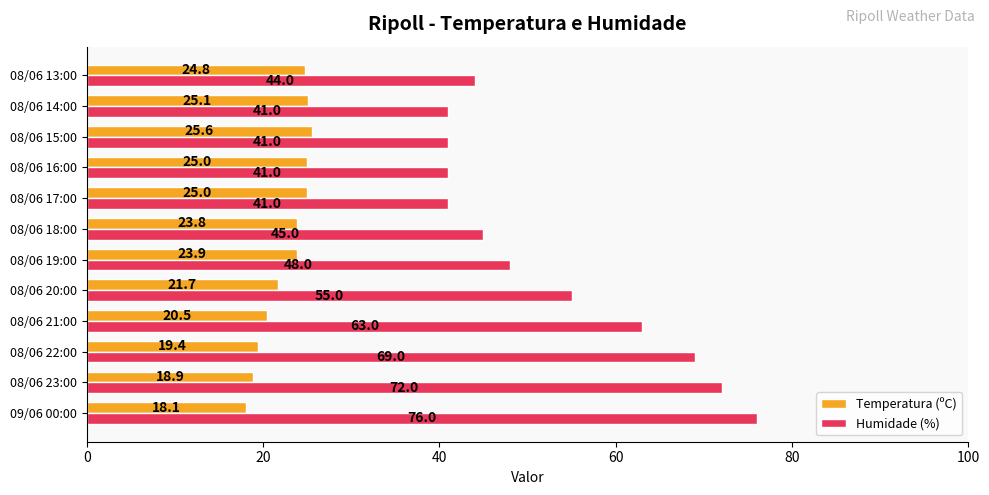

Which series has the widest spread of values?

Humidade (%)